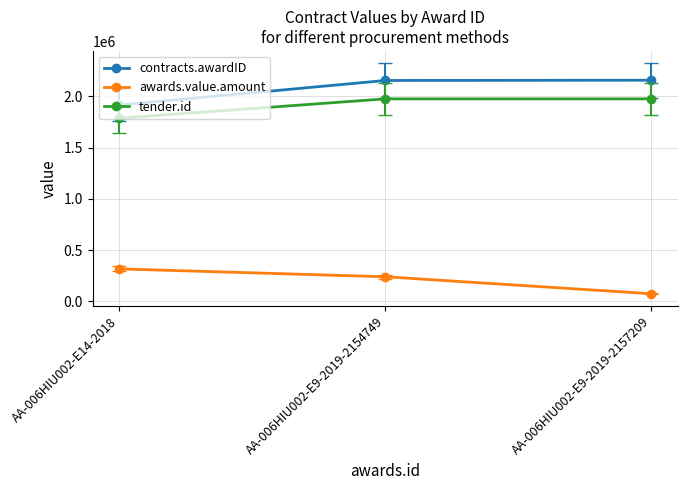

What is the value of the contracts.awardID point at the 1st from the left?

1914822